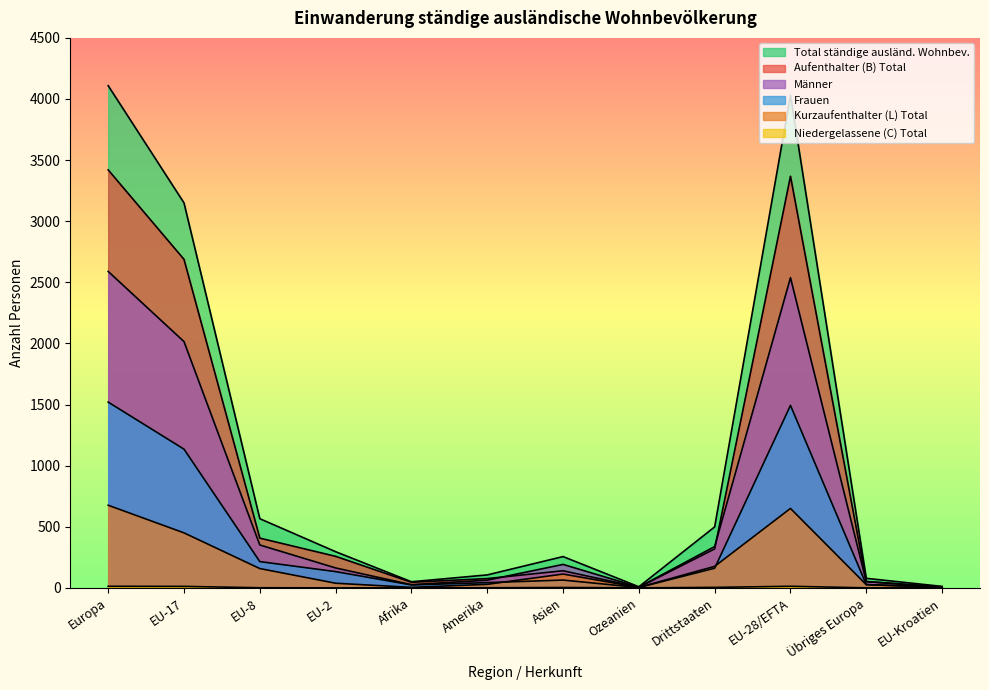

What is the average value of the Männer series?

695